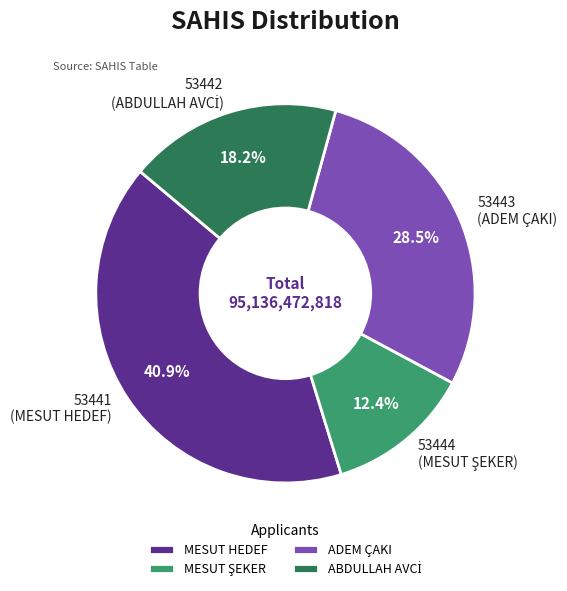

Is it true that 53442 is 31% of the pie?

False